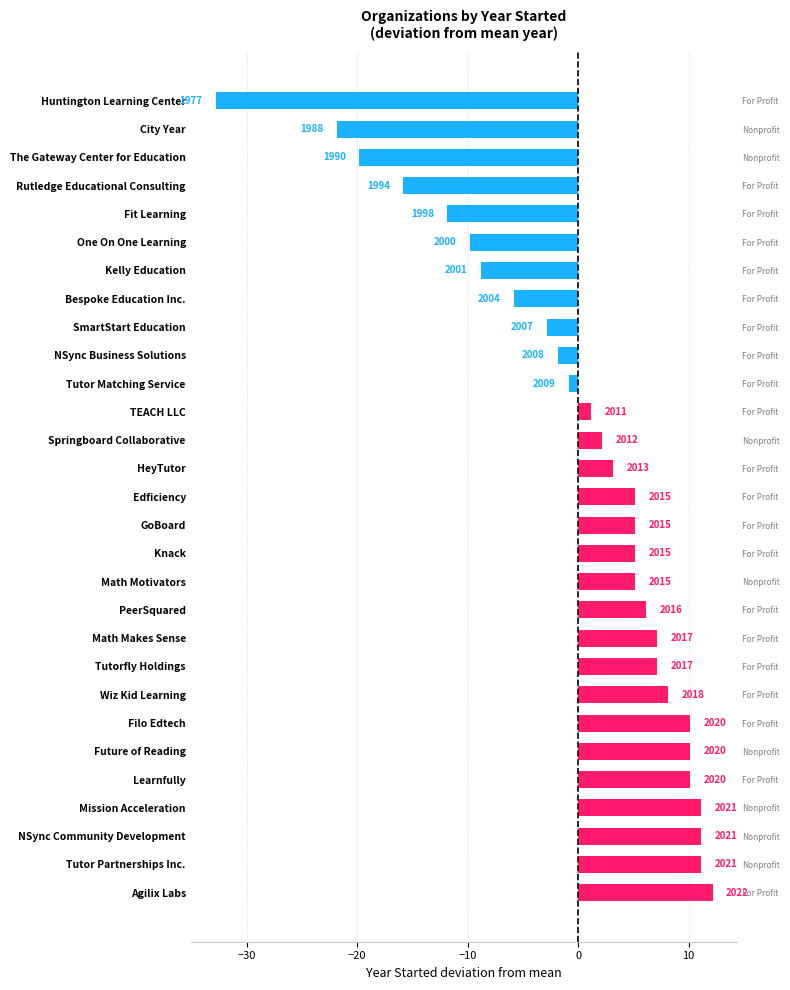

Reading left to right, what are all the values shown in this chart?

12.2	11.2	11.2	11.2	10.2	10.2	10.2	8.2	7.2	7.2	6.2	5.2	5.2	5.2	5.2	3.2	2.2	1.2	-0.8	-1.8	-2.8	-5.8	-8.8	-9.8	-11.8	-15.8	-19.8	-21.8	-32.8